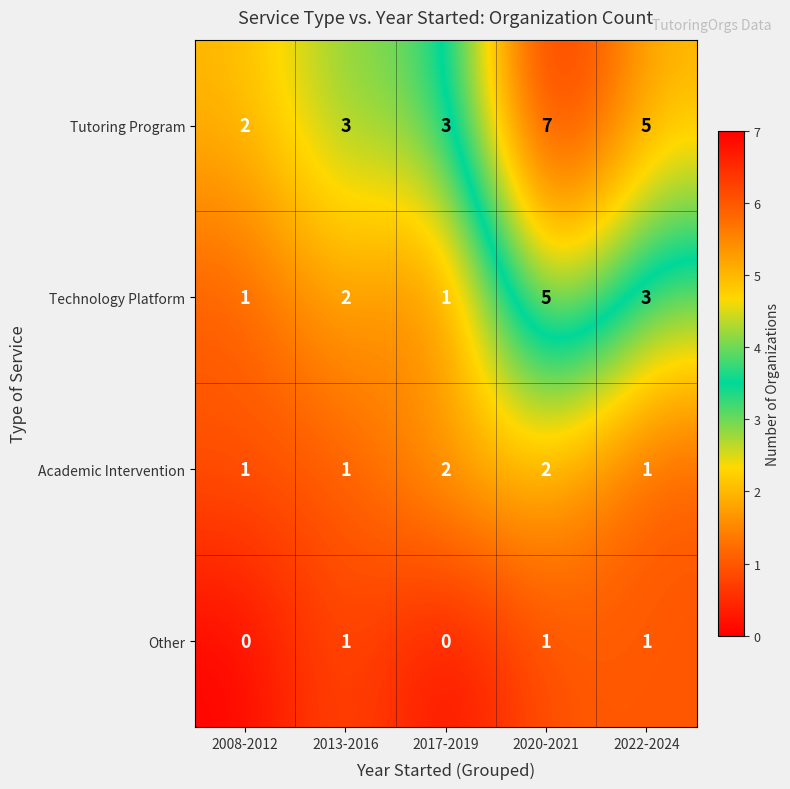

How many Tutoring Program values are between 3 and 5?

3